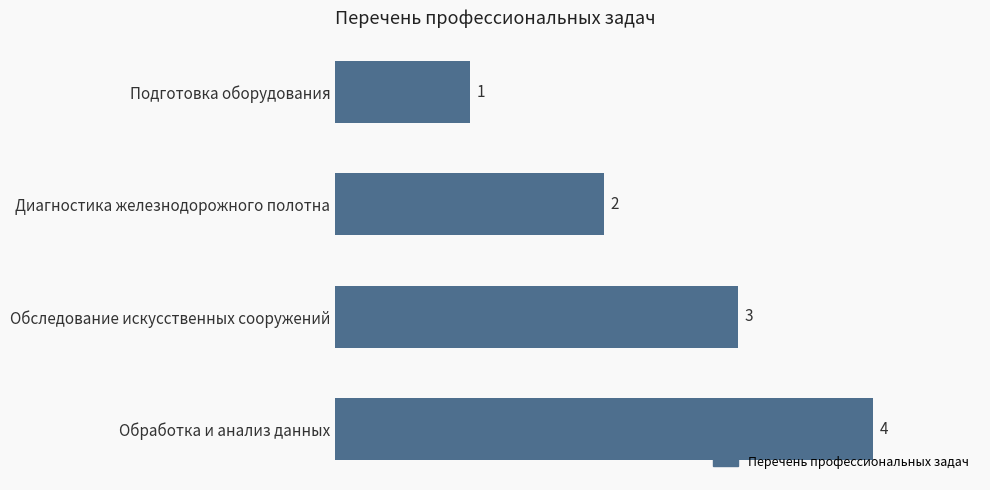

Approximately how many times larger is the value at Обследование искусственных сооружений compared to Обработка и анализ данных?

0.8